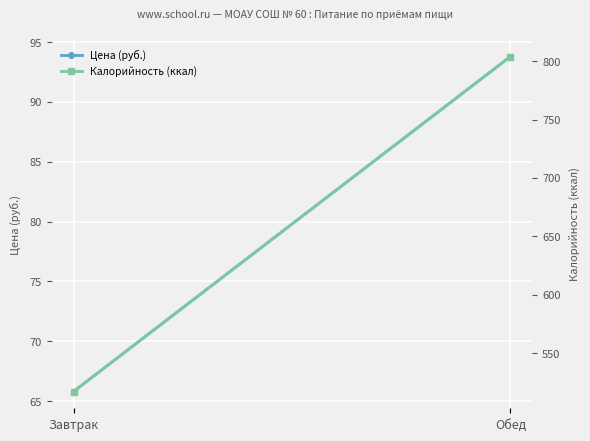

How many values in the Цена (руб.) series are below 93?

1